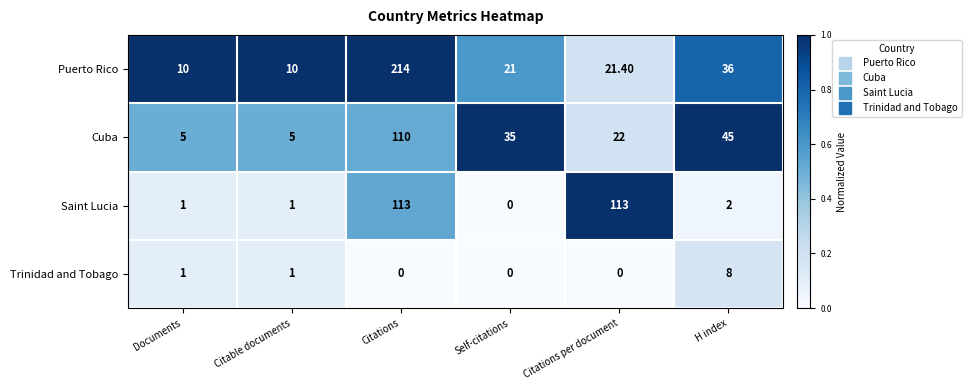

Which category has the highest value across all series?

Citations